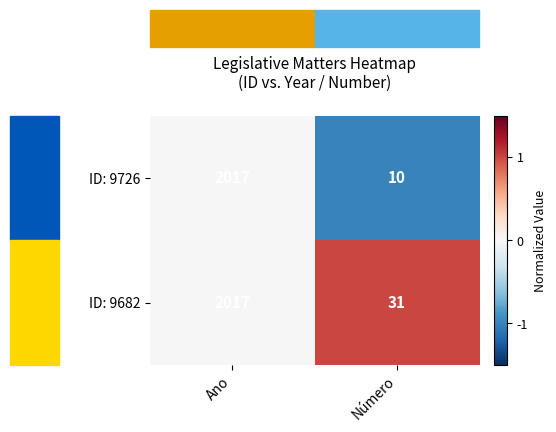

Which label corresponds to the largest value in the chart?

Ano